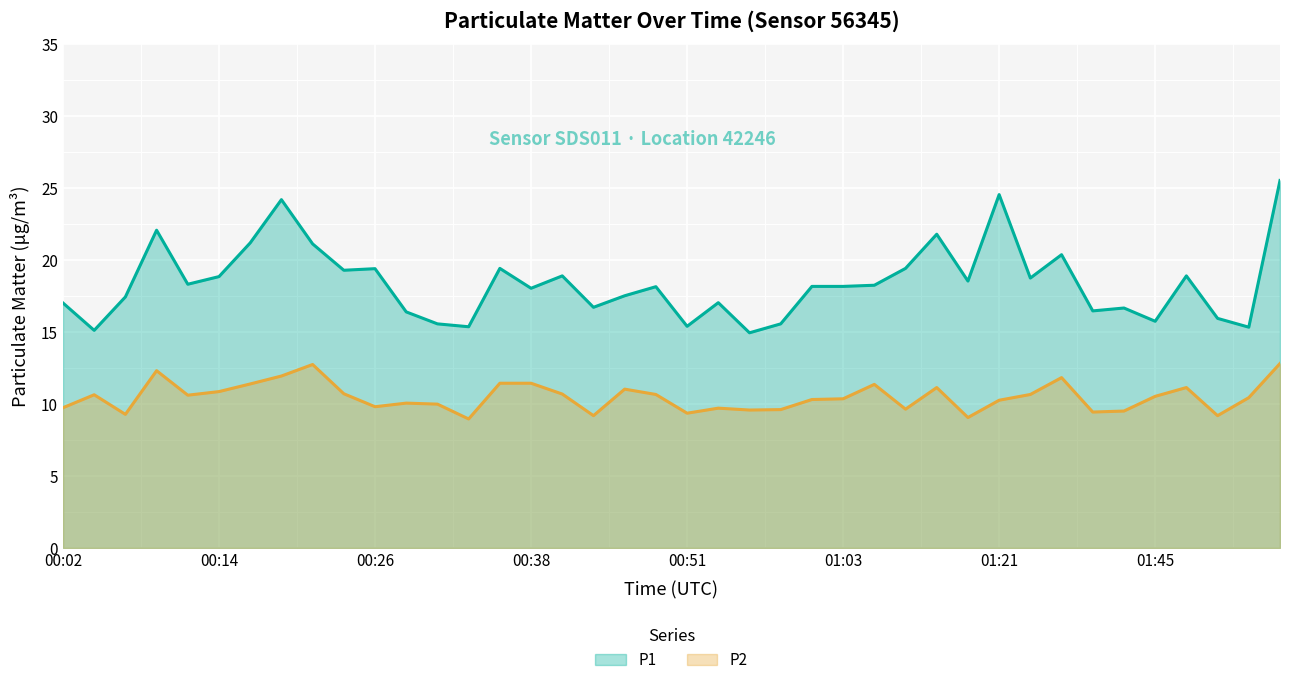

What is the total value across all series at 00:51?

24.7